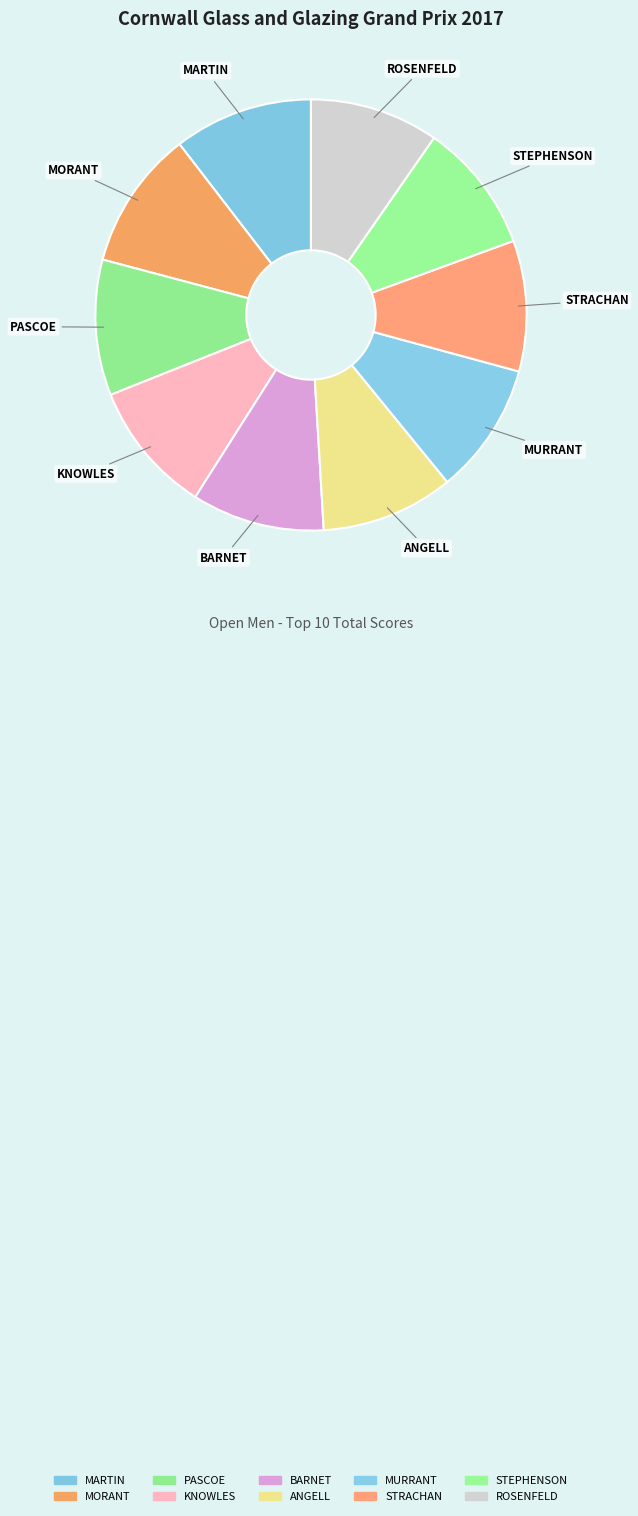

Which slice is the smallest?

ROSENFELD